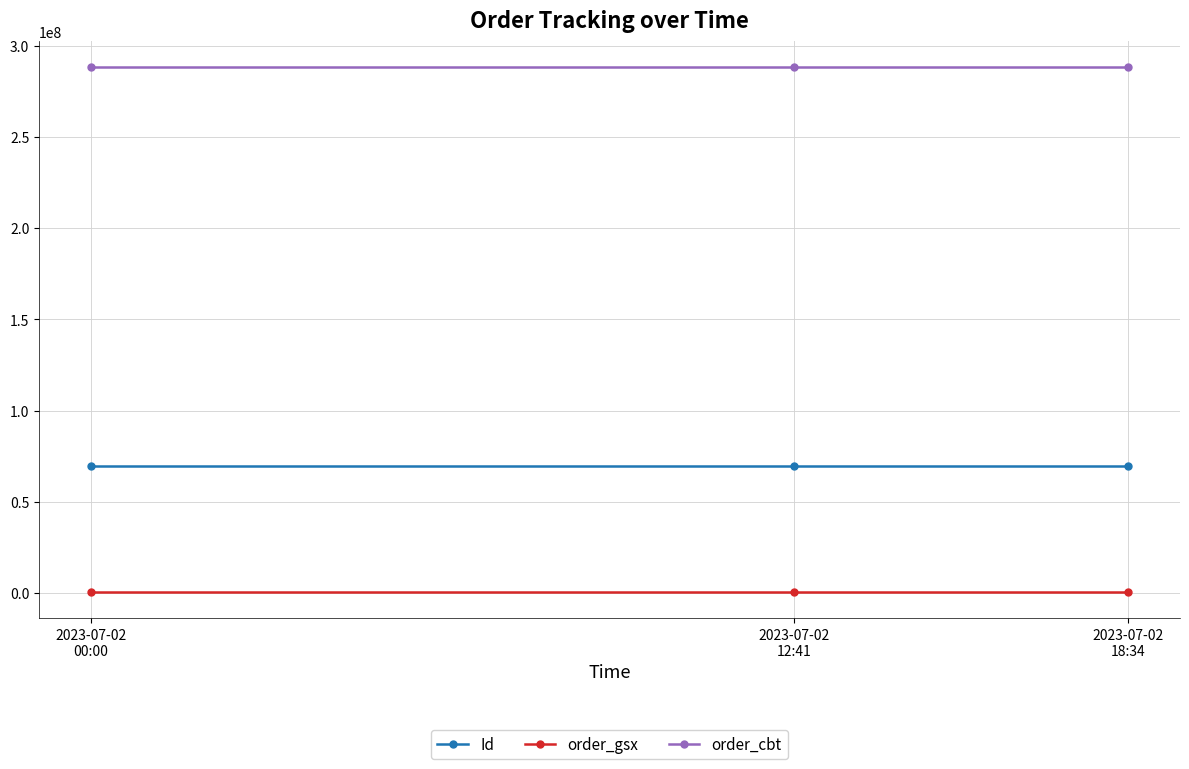

Rank the series by their maximum value, from lowest to highest.

order_gsx, Id, order_cbt